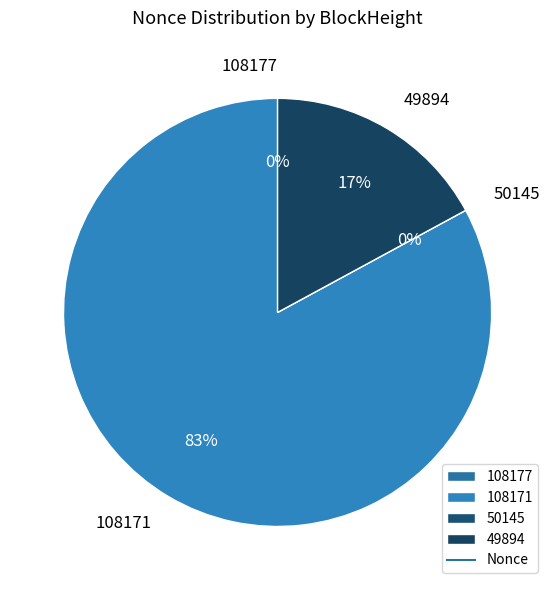

Count the number of slices in the pie.

4